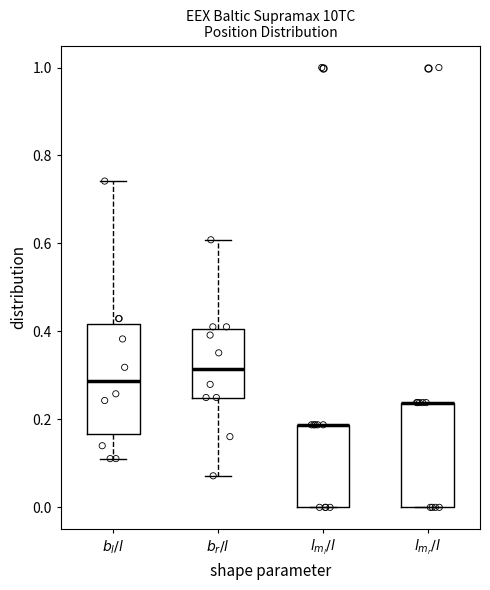

Where is the lower edge of the box for $l_{m_l}/l$ on the y-axis? The values are not printed on the chart, so give them approximately, as read against the axis.

0.00